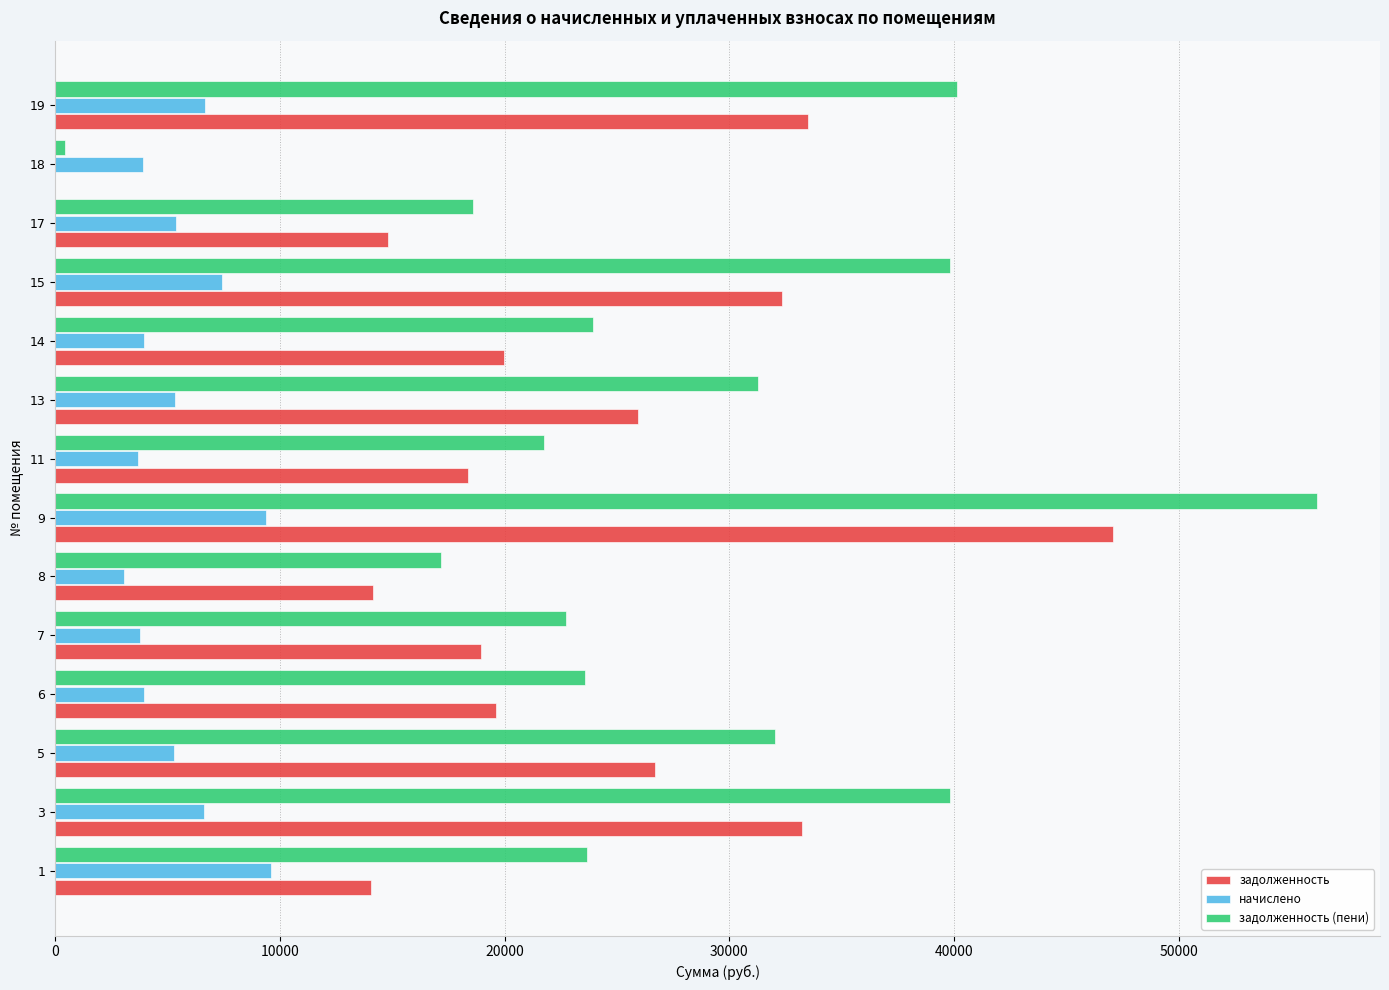

Which series changed the most between 1 and 13?

задолженность